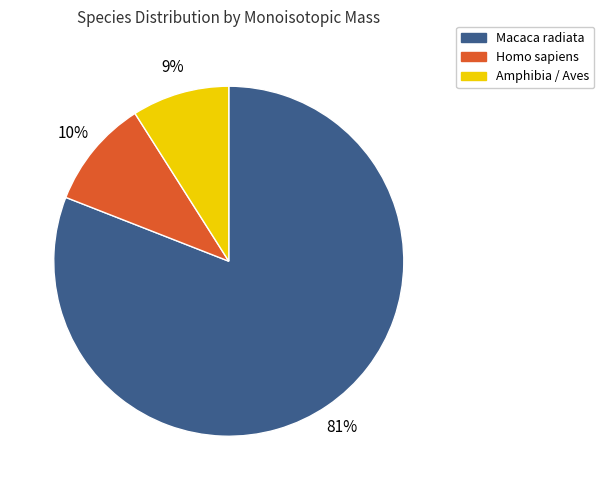

Is there a majority slice in this chart?

Yes